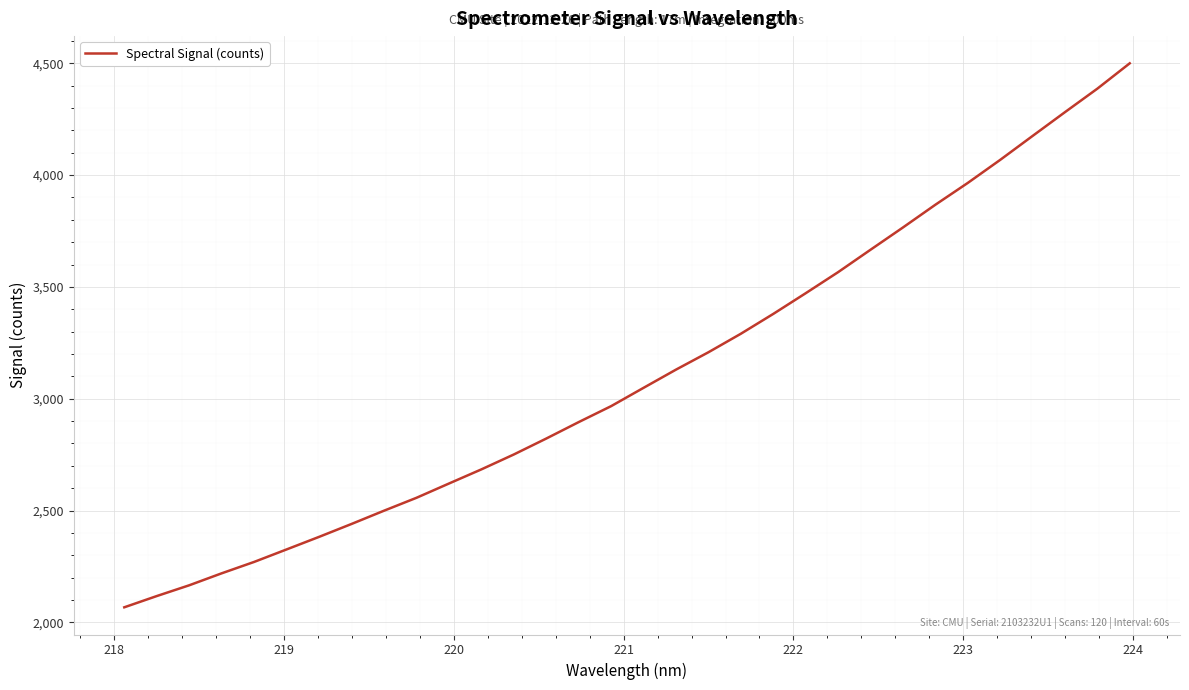

What is the difference between the maximum and minimum values?

2431.8